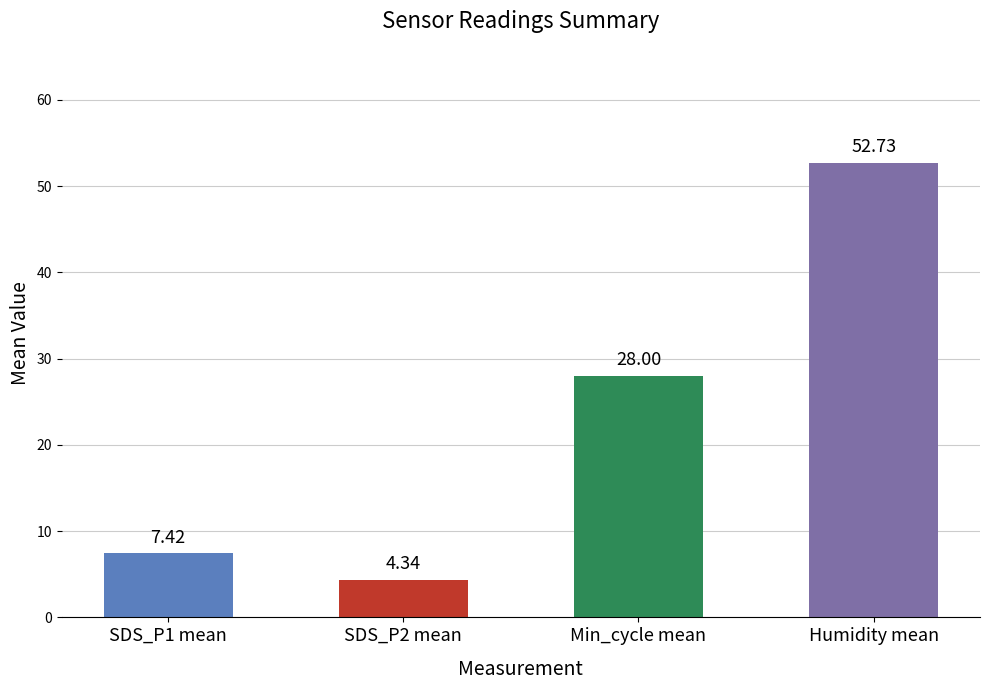

The value of Humidity at -46 is 81.0. True or false?

False